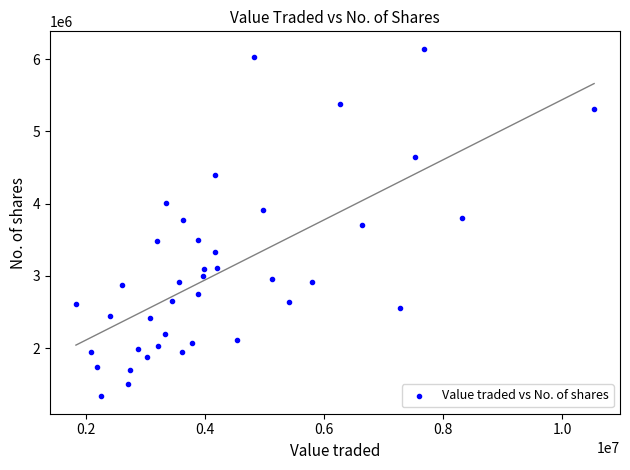

What is the range of X values (max minus min)?

8712030